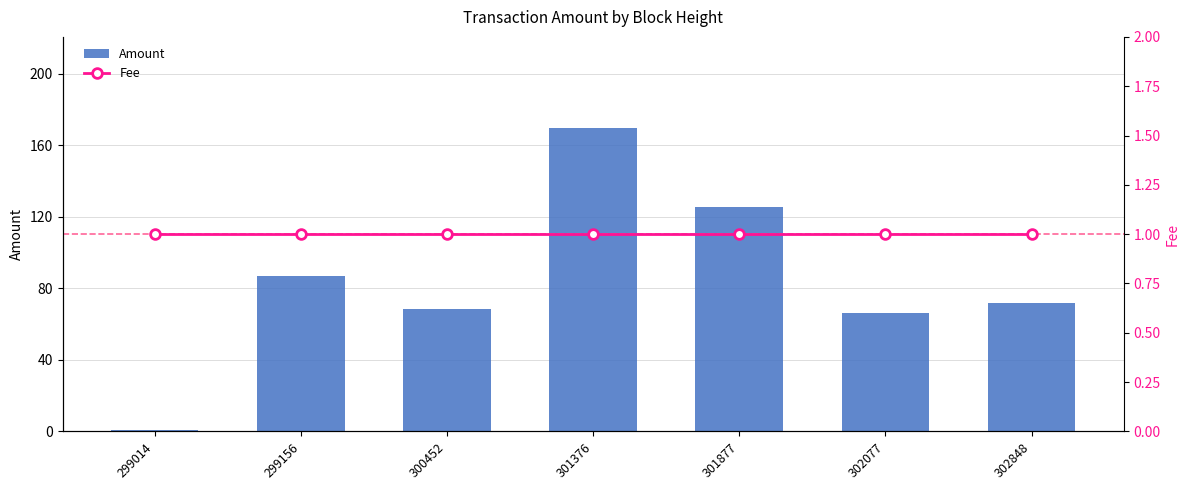

What is the spread (max minus min) of values at 302077?

65.3